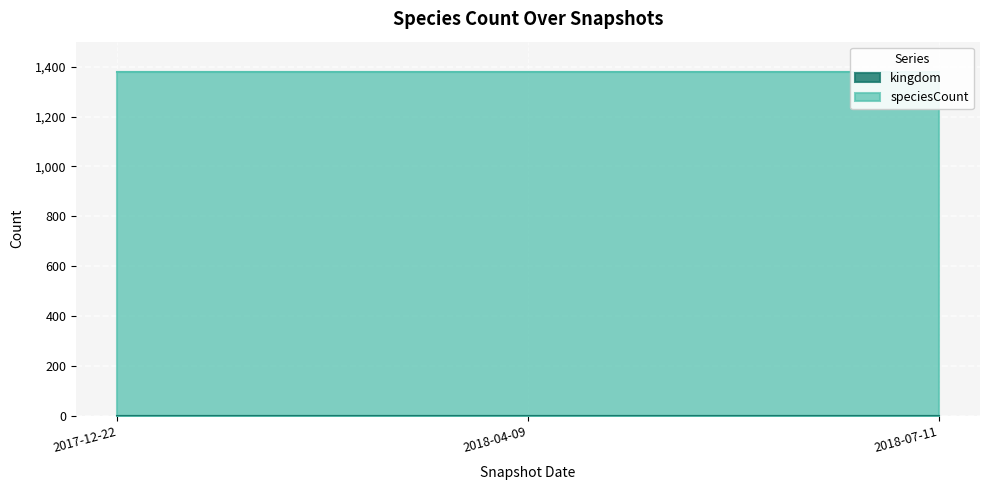

At how many categories does at least one series exceed 834?

3